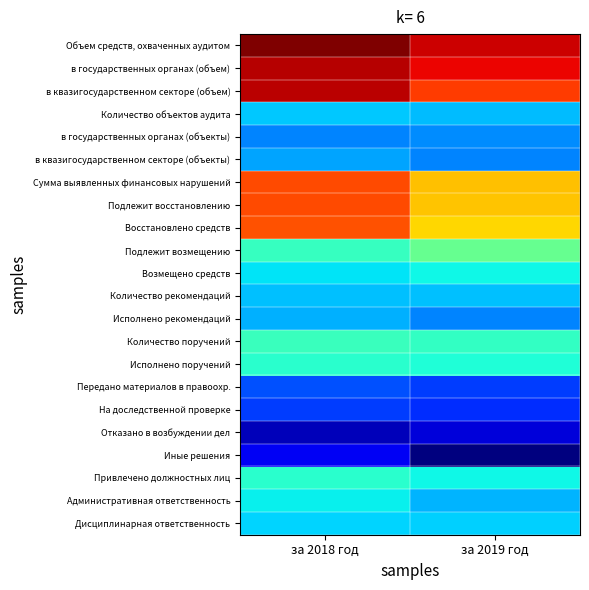

What is the difference between the highest and lowest values at за 2019 год?

12.5